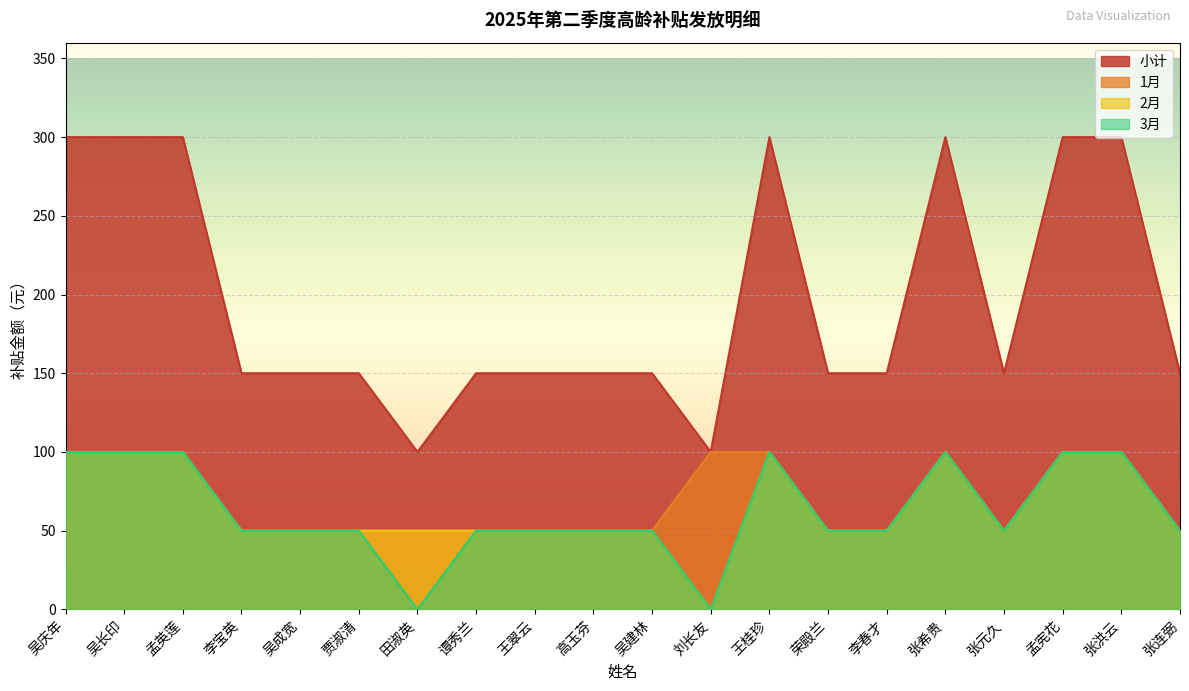

What is the label of the 2nd point from the right?

张洪云